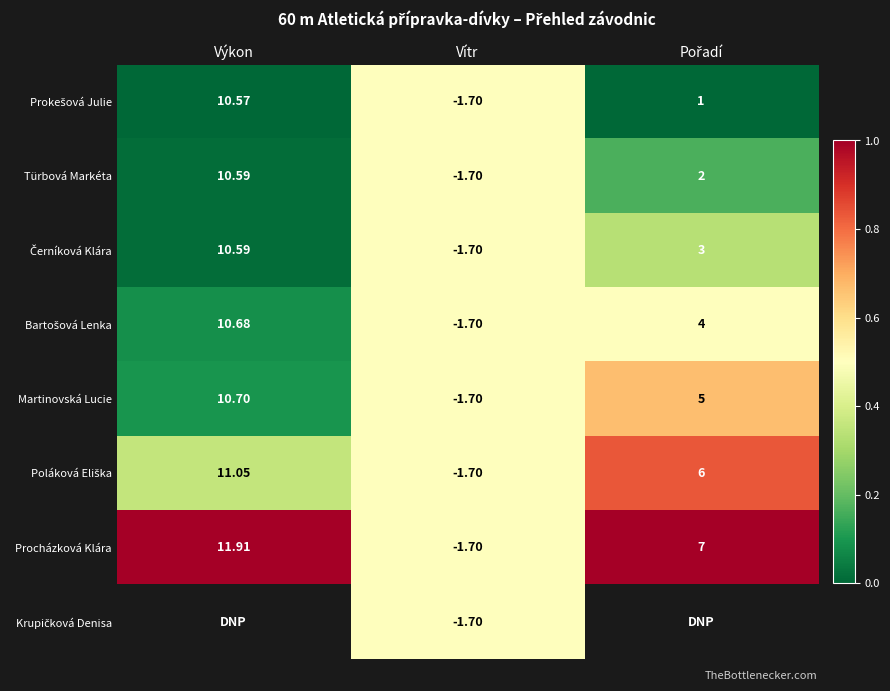

At which label does Türbová Markéta reach its peak?

Výkon